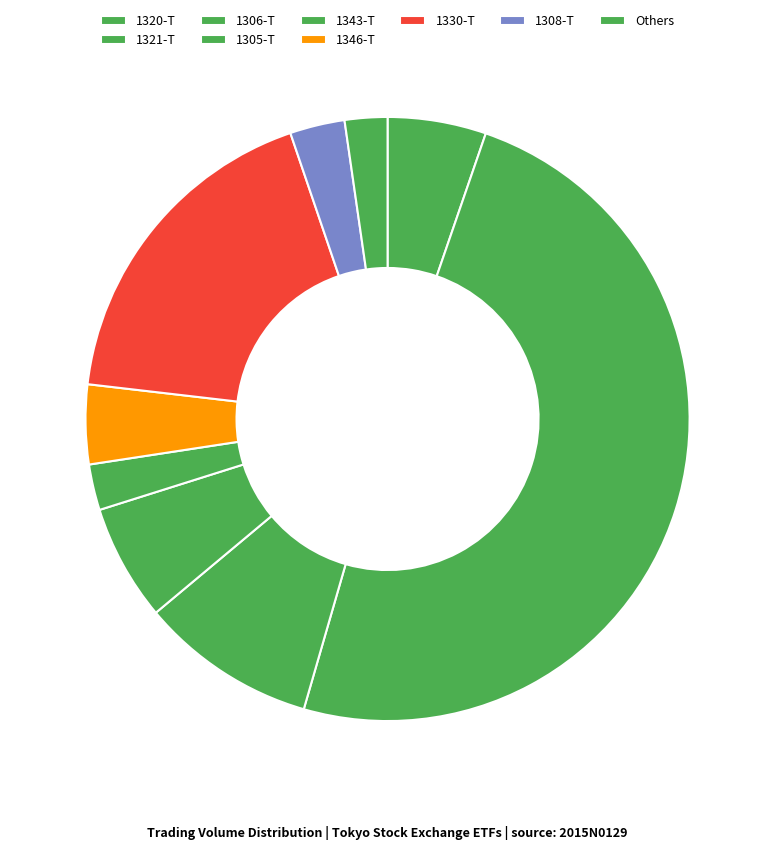

How many slices are in this pie chart?

9